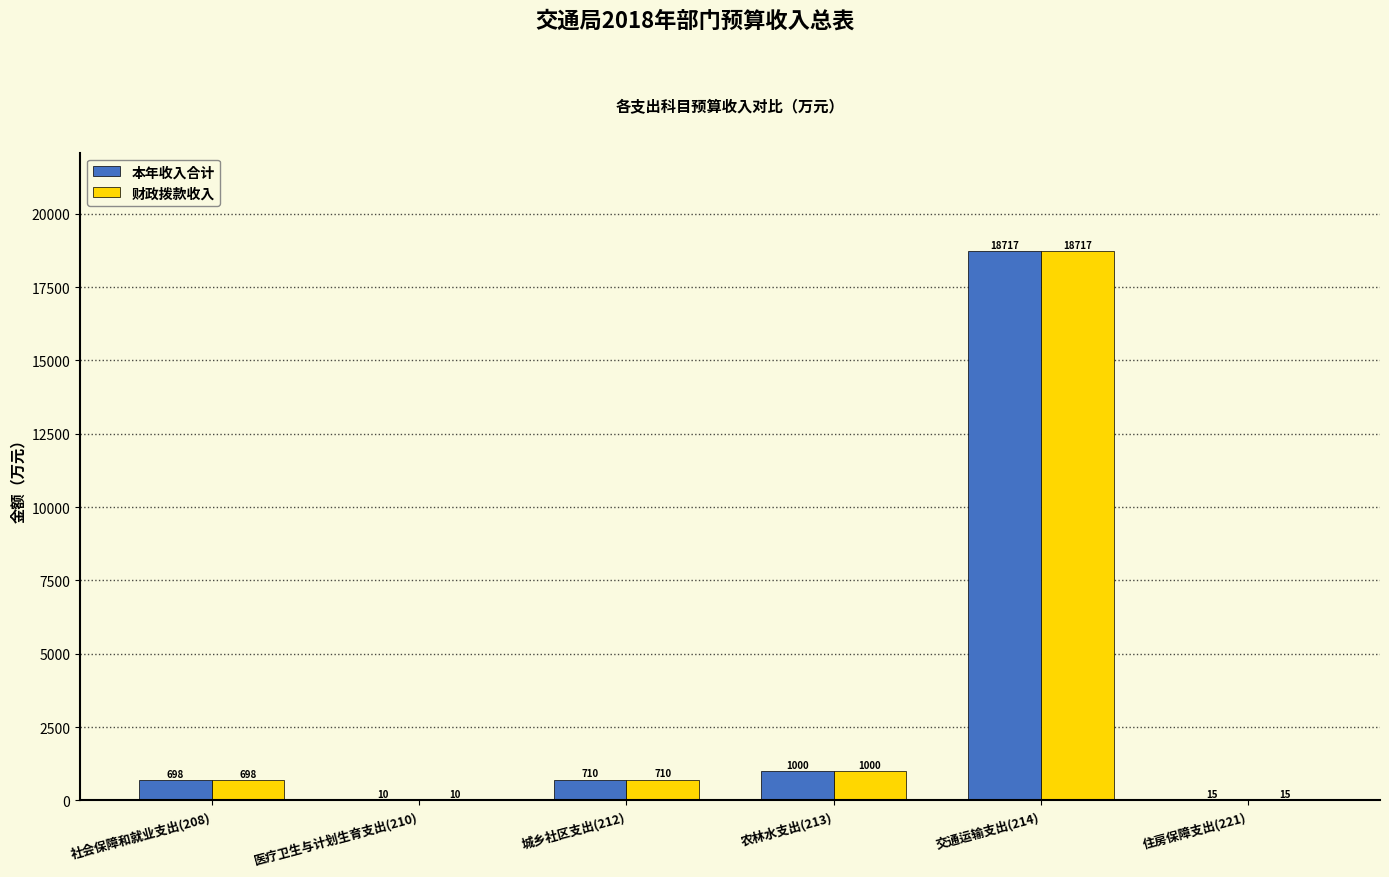

At which category is the sum across all series the highest?

交通运输支出(214)